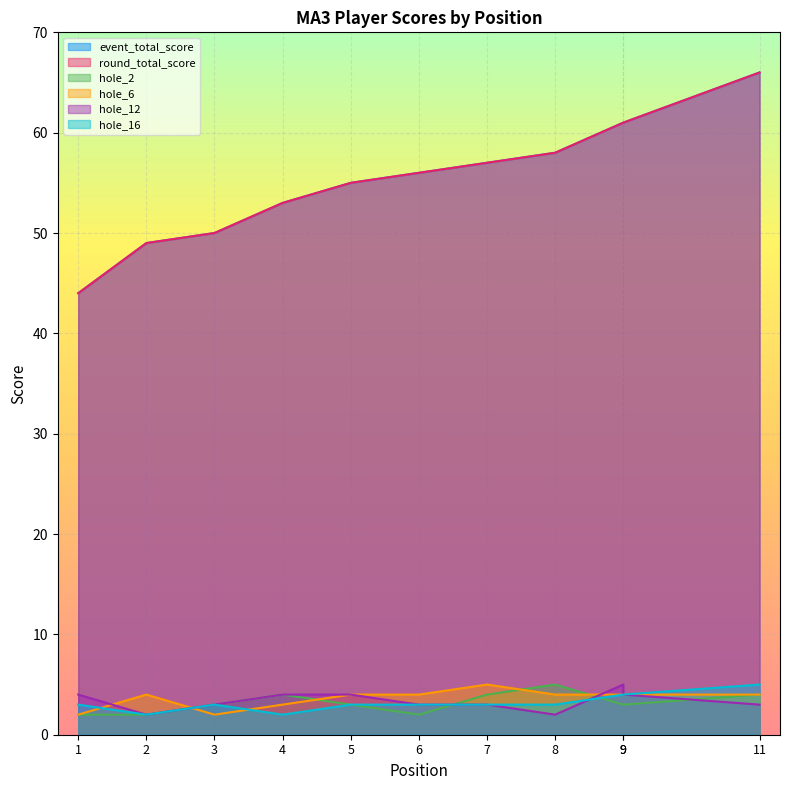

What are all the series names shown in the legend?

event_total_score, round_total_score, hole_2, hole_6, hole_12, hole_16